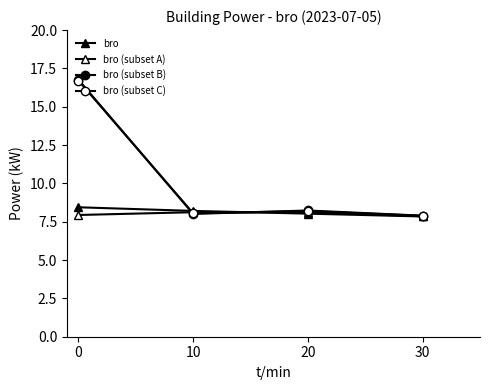

How many lines are shown in the chart?

4